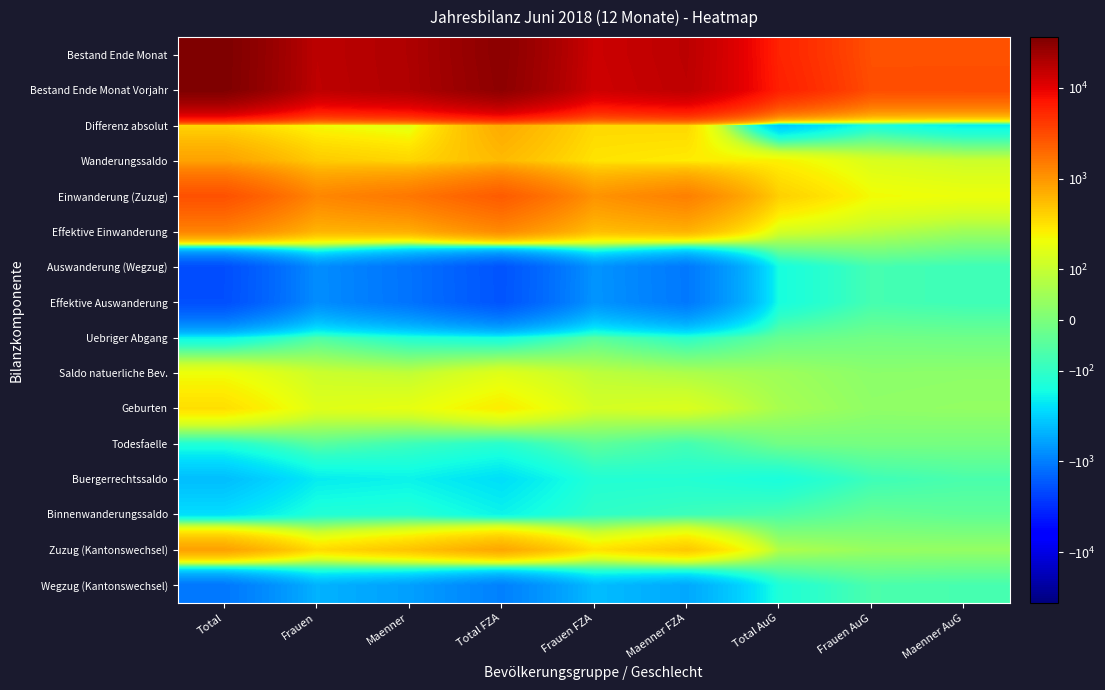

At Total AuG, list the series in order from smallest to largest.

Differenz absolut, Auswanderung (Wegzug), Effektive Auswanderung, Buergerrechtssaldo, Wegzug (Kantonswechsel), Binnenwanderungssaldo, Uebriger Abgang, Todesfaelle, Saldo natuerliche Bev., Geburten, Zuzug (Kantonswechsel), Effektive Einwanderung, Wanderungssaldo, Einwanderung (Zuzug), Bestand Ende Monat, Bestand Ende Monat Vorjahr